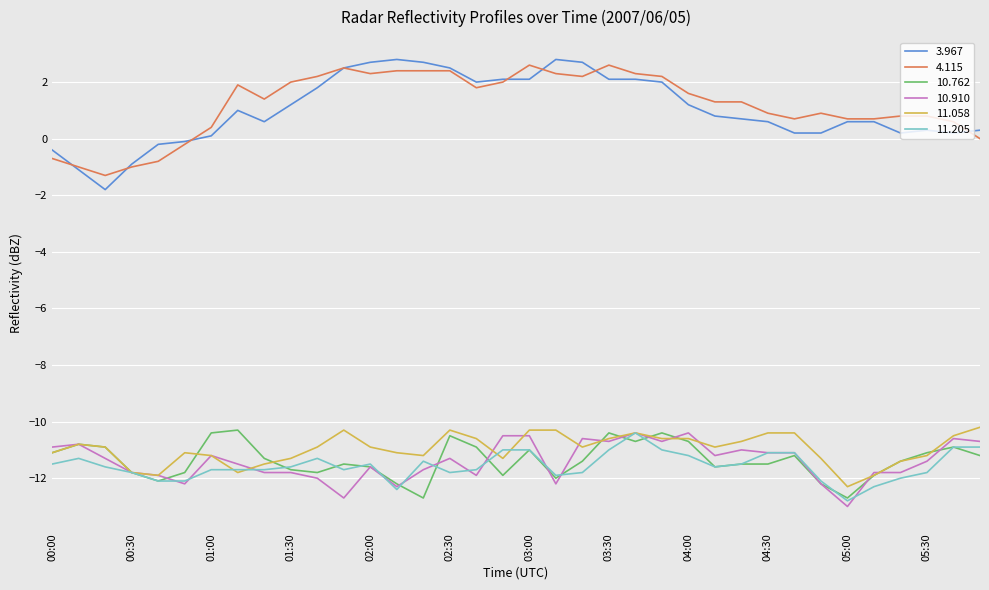

Which series has the largest range (max minus min)?

3.967